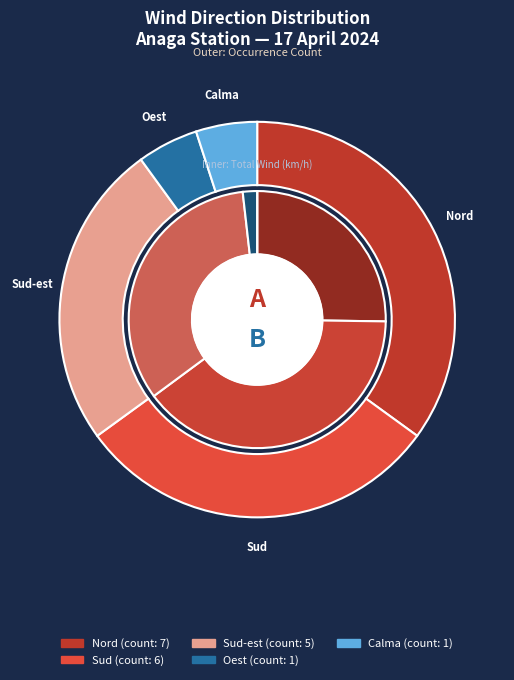

True or false: Oest accounts for 1% of the total.

False